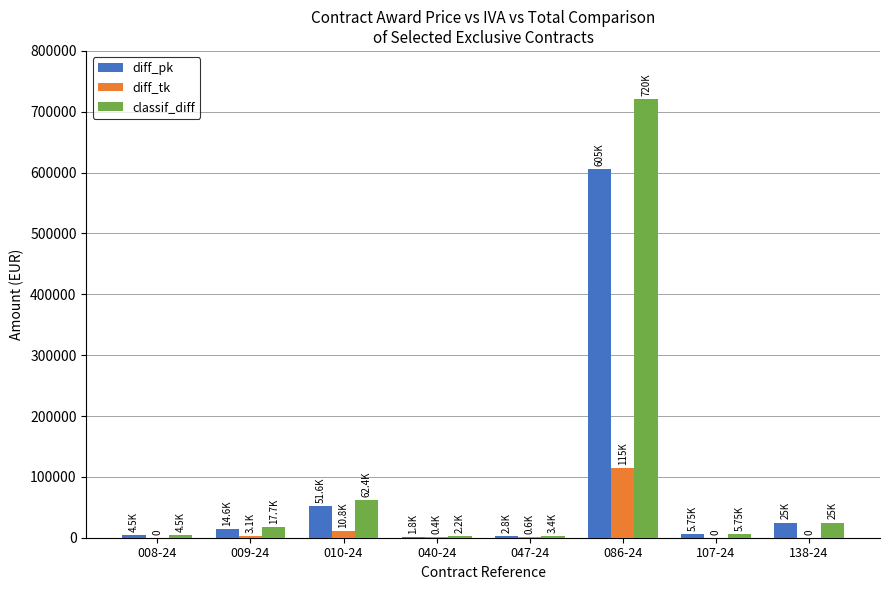

At which category is the sum across all series the highest?

086-24